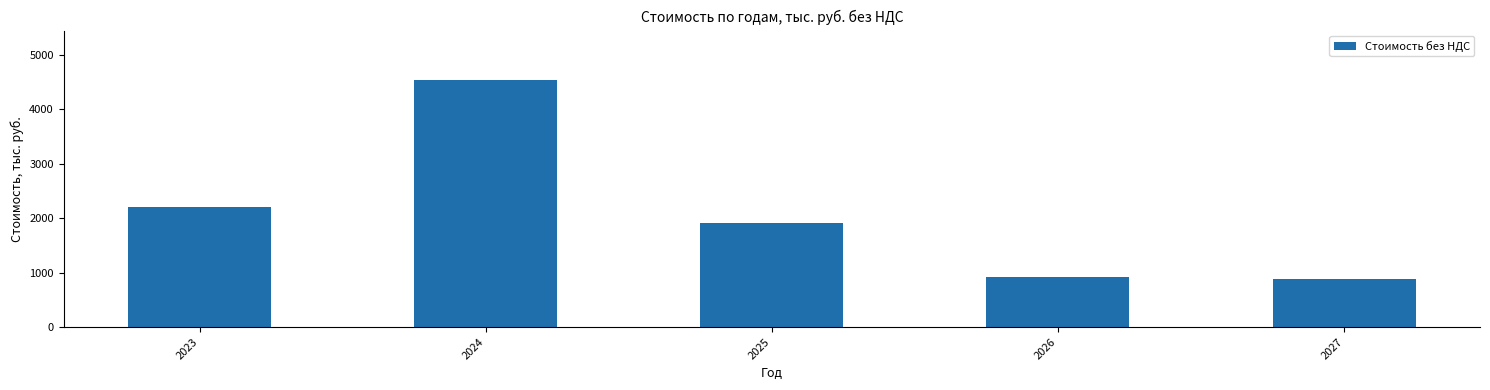

Approximately how many times larger is the value at 2027 compared to 2023?

0.4